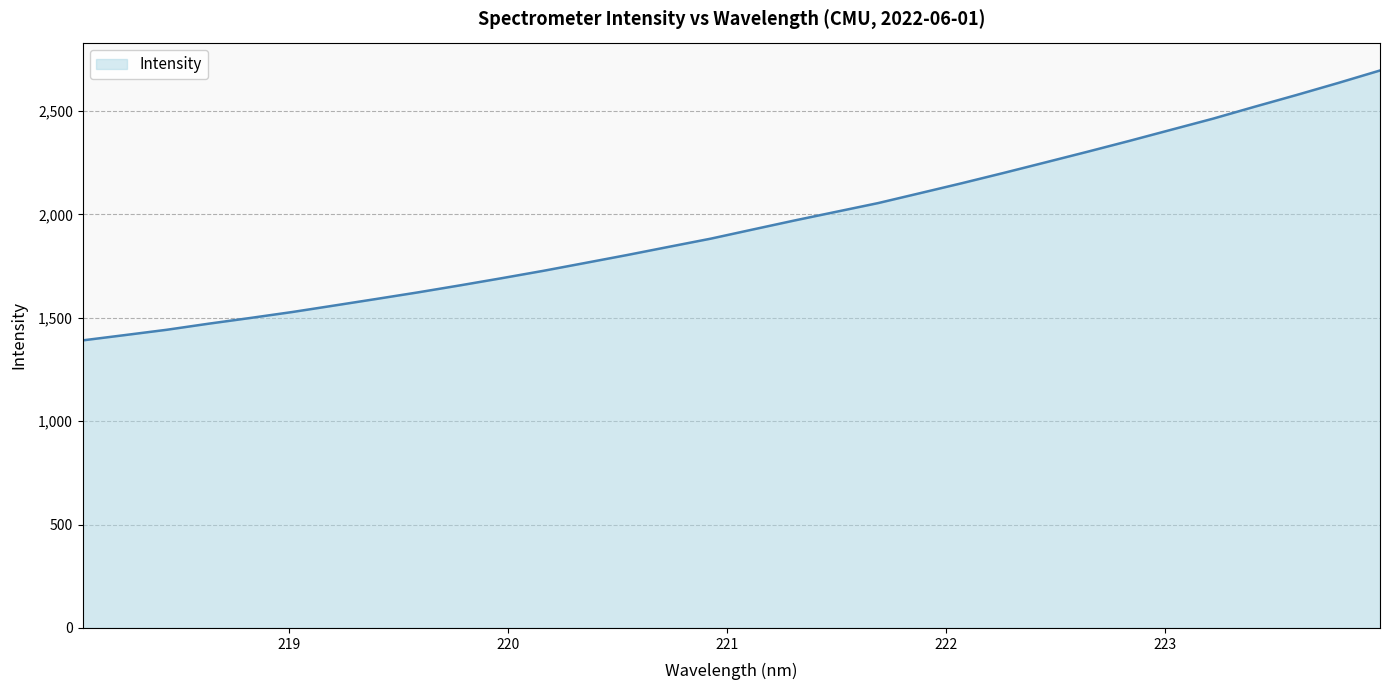

What is the difference between the maximum and minimum values?

1305.4